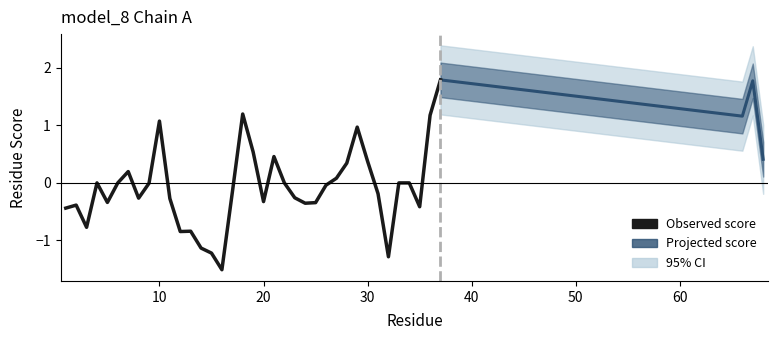

What is the minimum value shown in the chart?

-1.5